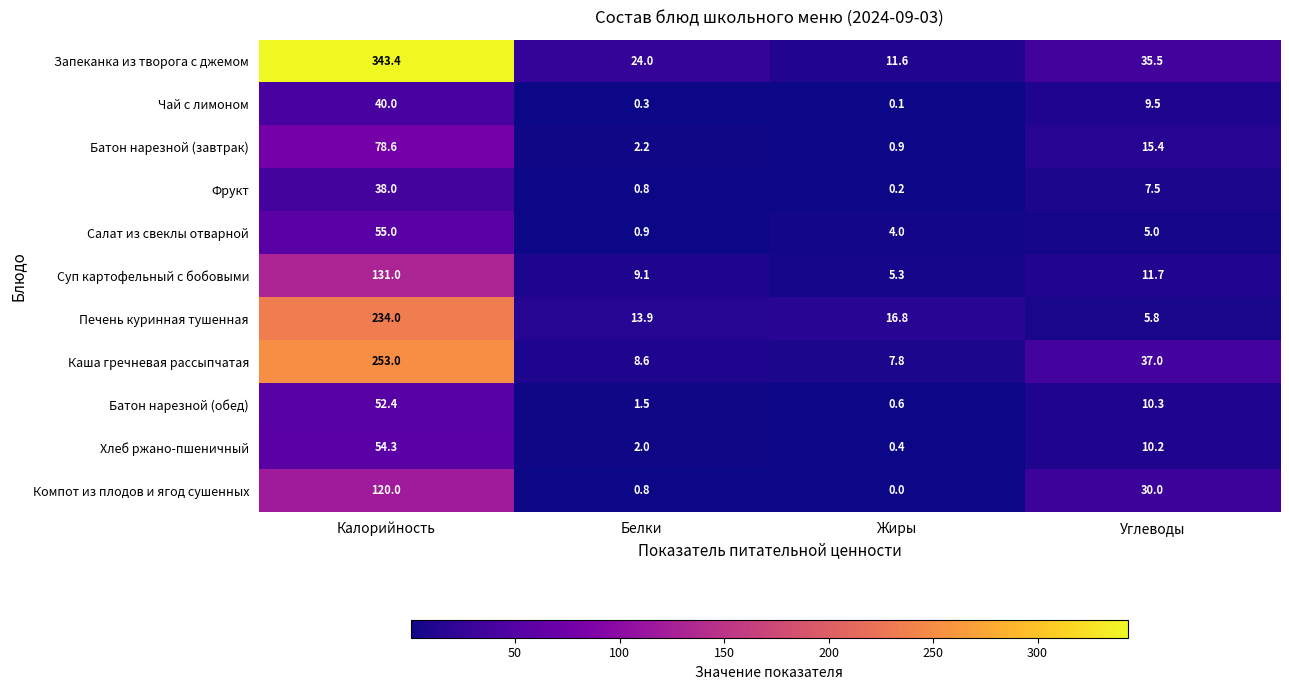

Is the value of Батон нарезной (обед) at Калорийность greater than the value of Чай с лимоном at Белки?

Yes